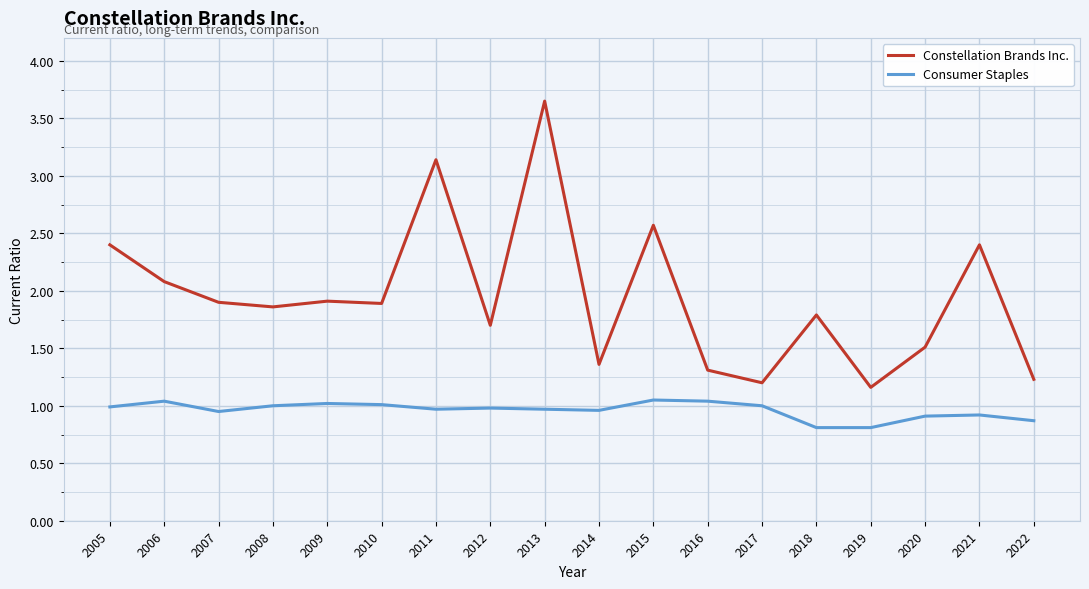

At which label does Constellation Brands Inc. reach its peak?

2013